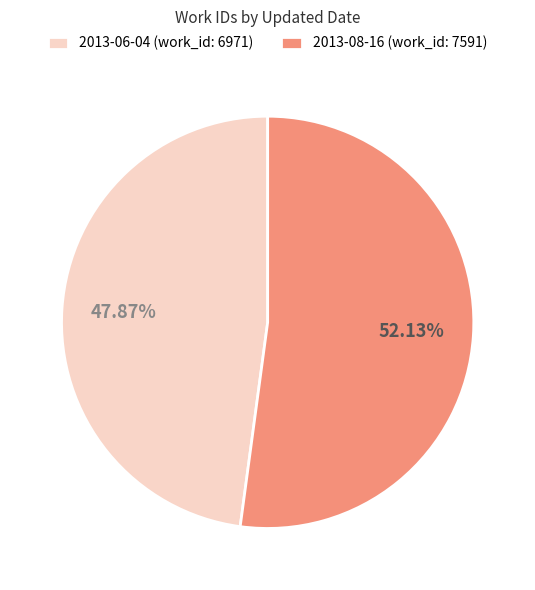

To the nearest percent, what is the difference between the largest and smallest slice percentages?

4%